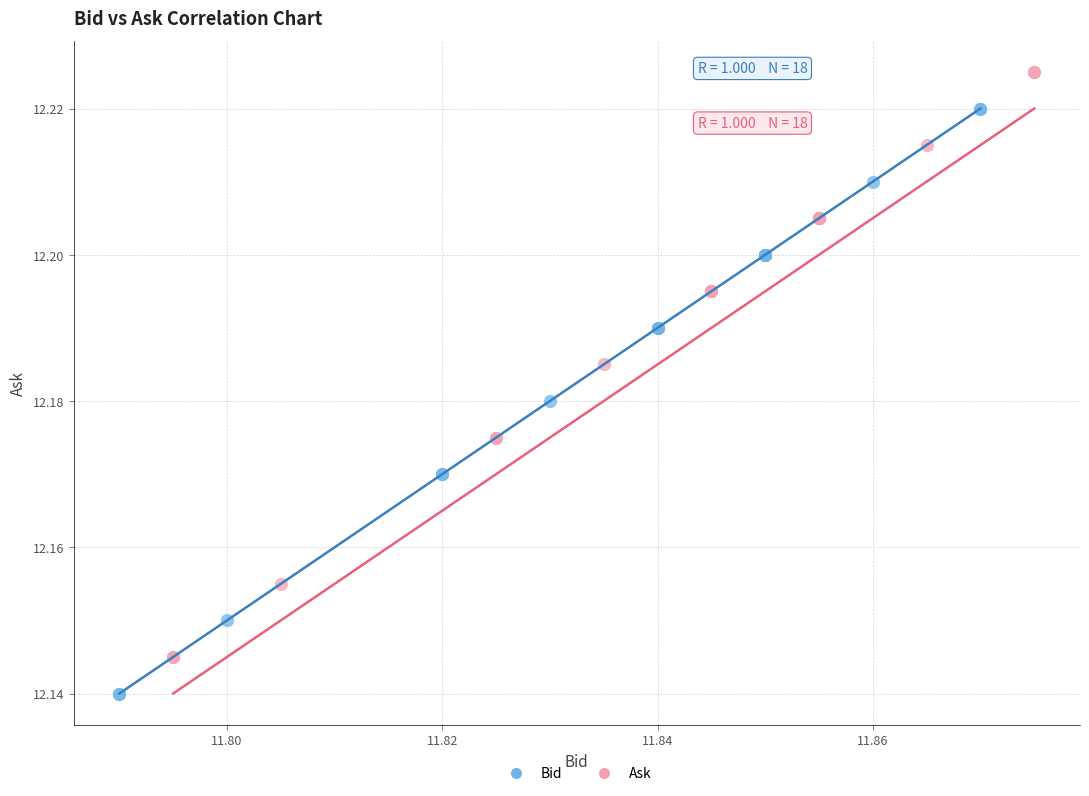

Which series reaches the maximum Y coordinate?

Ask